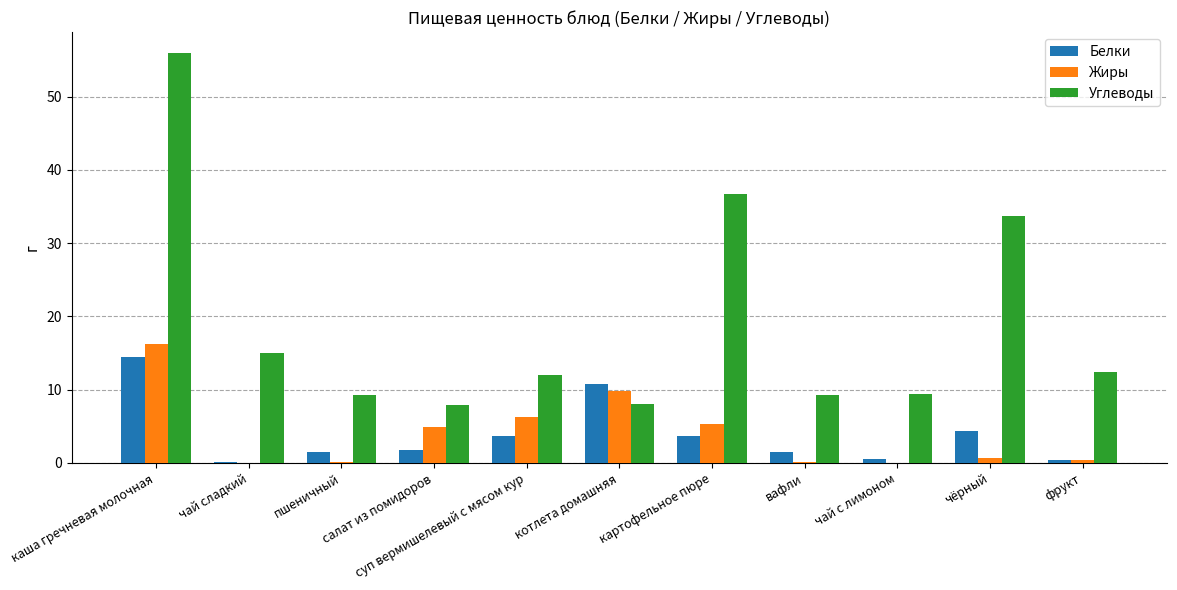

Count the number of categories in the chart.

11